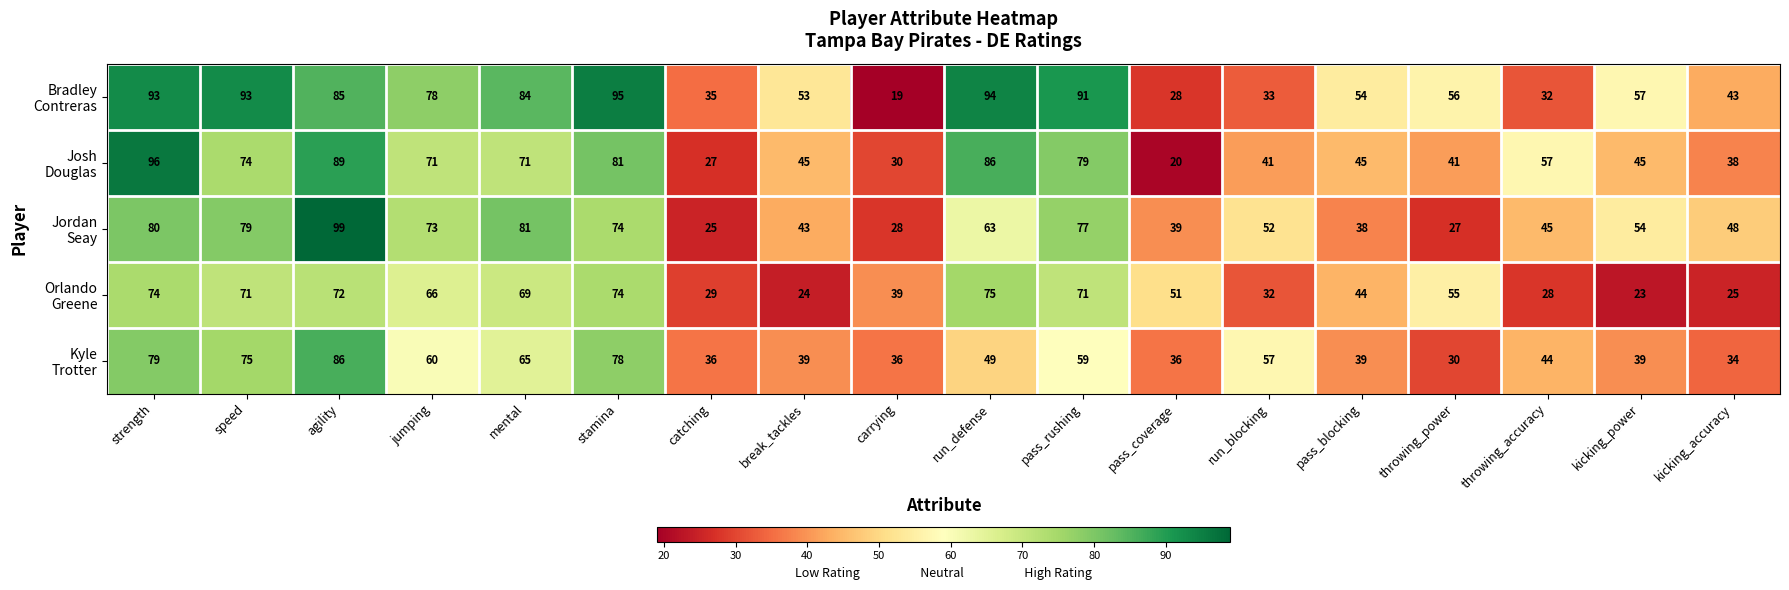

At how many categories does at least one series exceed 27?

18